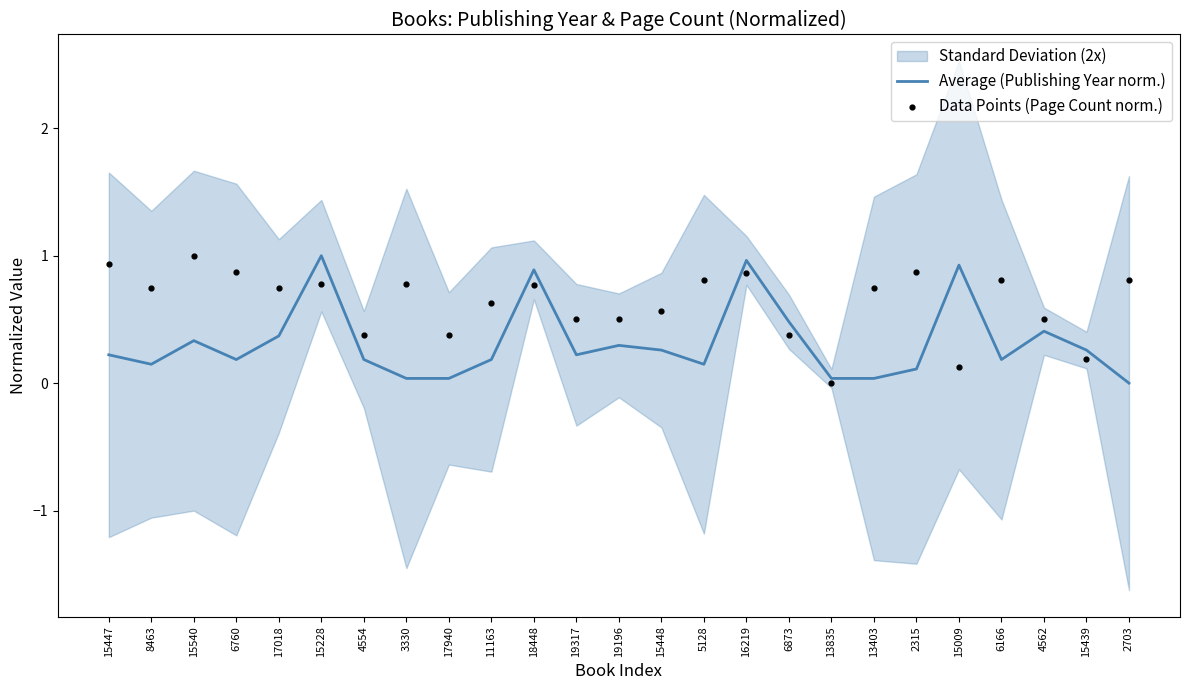

Which series reaches the minimum Y coordinate?

Average (Publishing Year norm.)